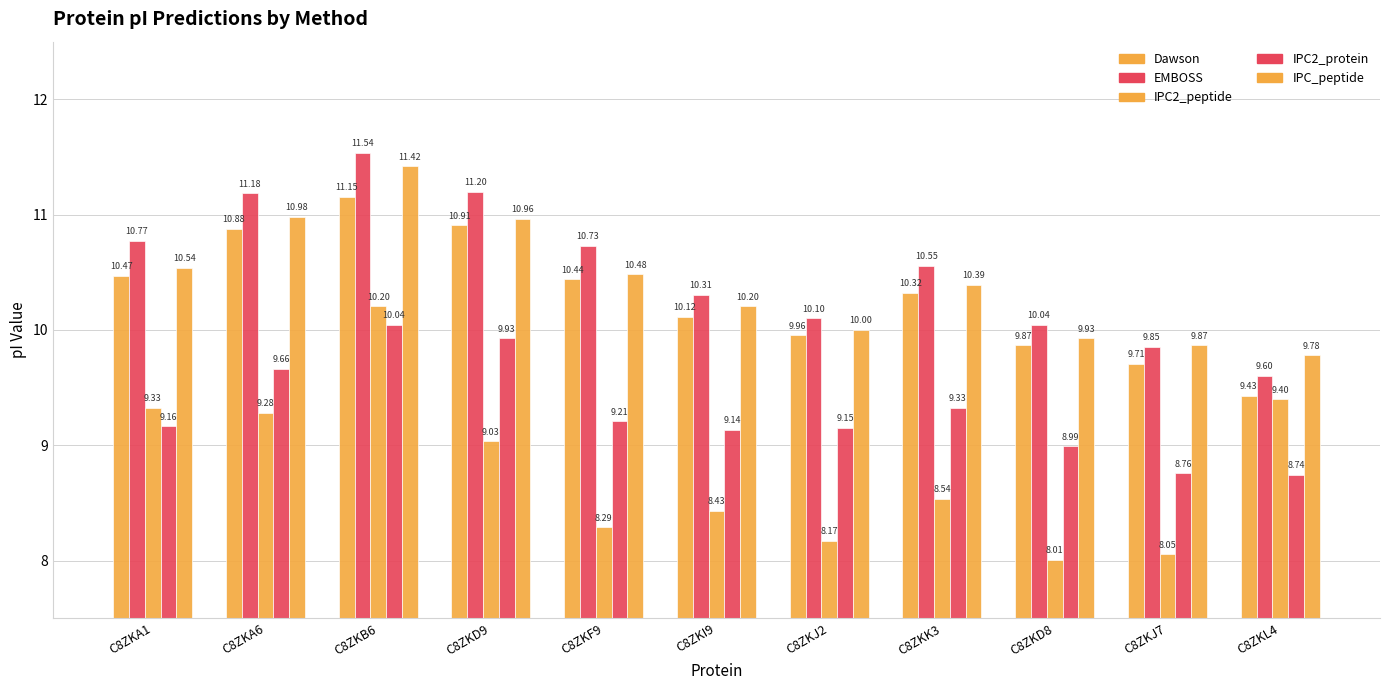

Reading left to right, what are all the values shown in this chart?

Dawson: 10.5	10.9	11.2	10.9	10.4	10.1	10.0	10.3	9.9	9.7	9.4
EMBOSS: 10.8	11.2	11.5	11.2	10.7	10.3	10.1	10.6	10.0	9.9	9.6
IPC2_peptide: 9.3	9.3	10.2	9.0	8.3	8.4	8.2	8.5	8.0	8.1	9.4
IPC2_protein: 9.2	9.7	10.0	9.9	9.2	9.1	9.2	9.3	9.0	8.8	8.7
IPC_peptide: 10.5	11.0	11.4	11.0	10.5	10.2	10.0	10.4	9.9	9.9	9.8